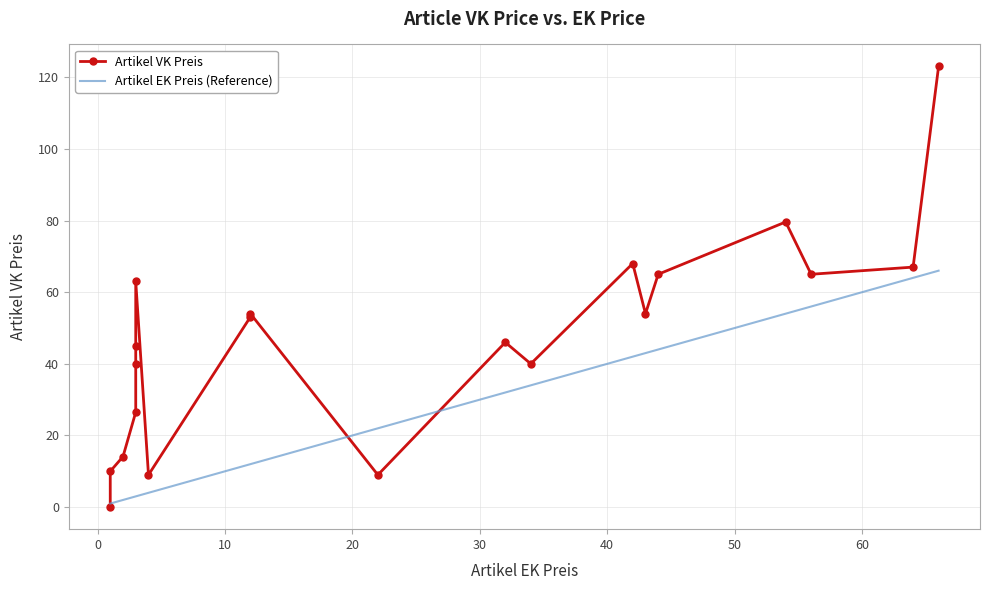

What is the highest value of the Artikel EK Preis (Reference) series?

66.0